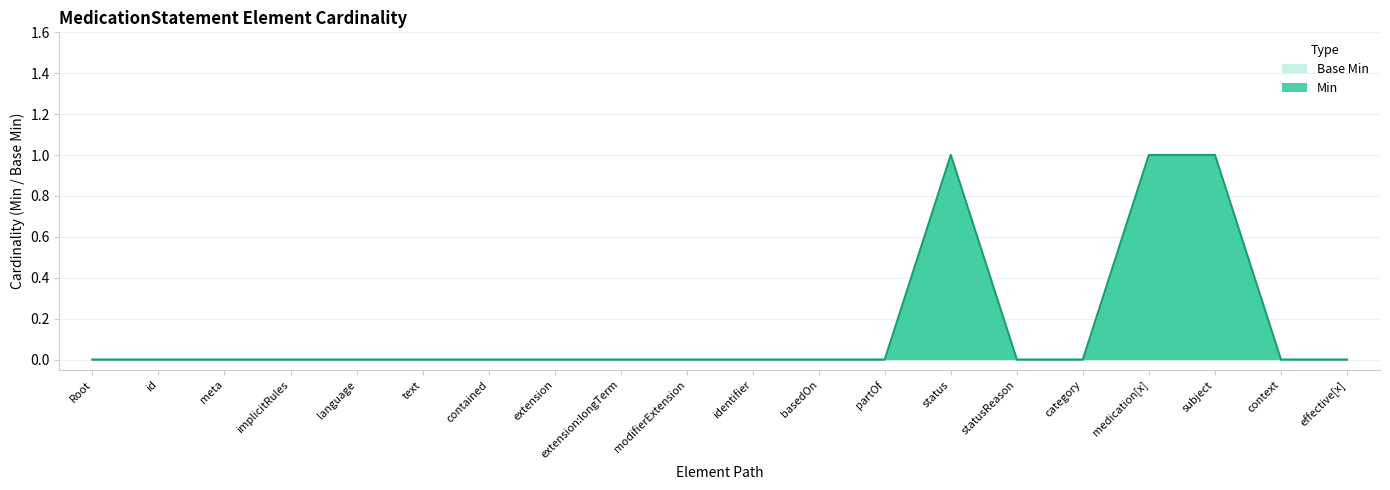

How many positive values does the Min series have?

3